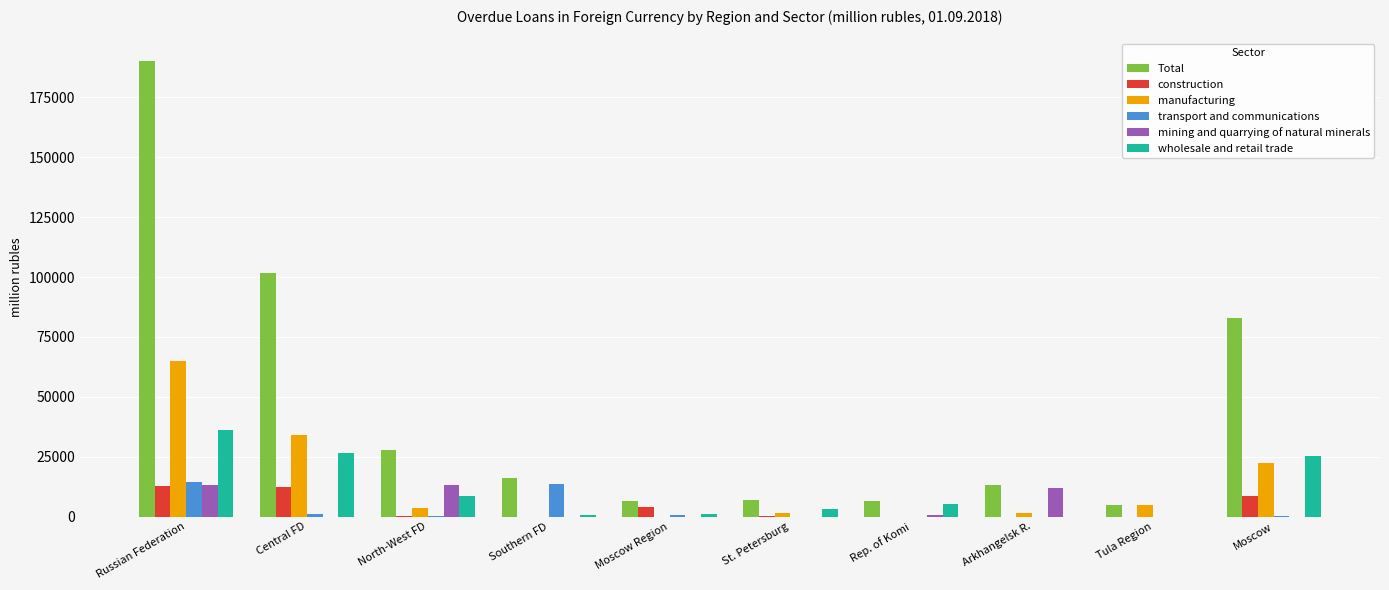

What is the sum of all transport and communications values?

29999